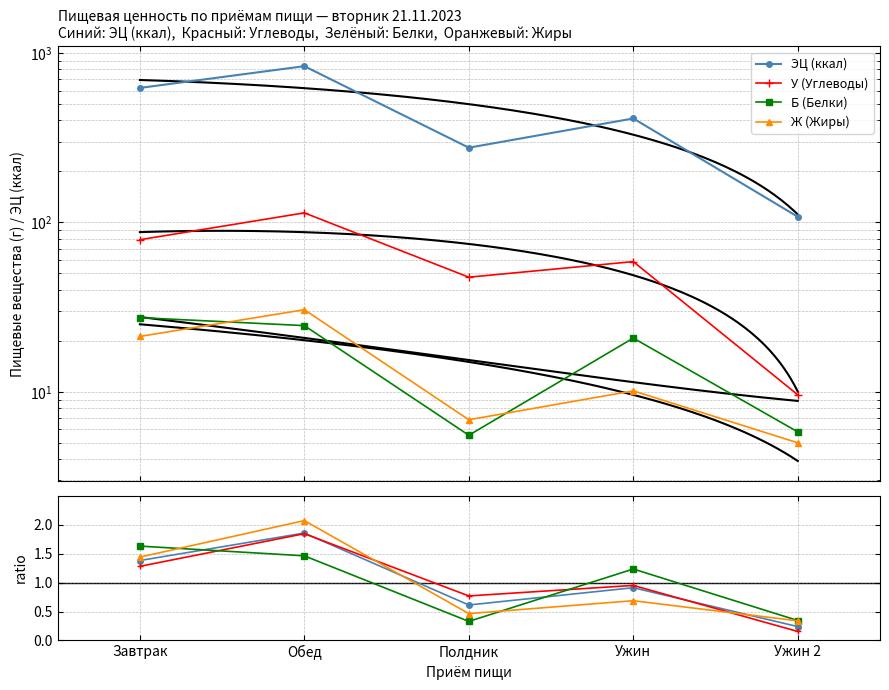

Where does the Б (Белки) series first go above 20?

Завтрак